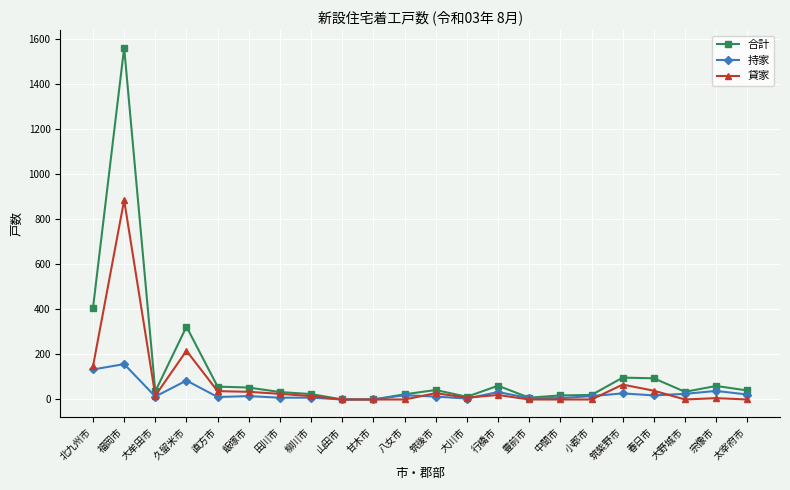

The value of 合計 at 久留米市 is 323. True or false?

True